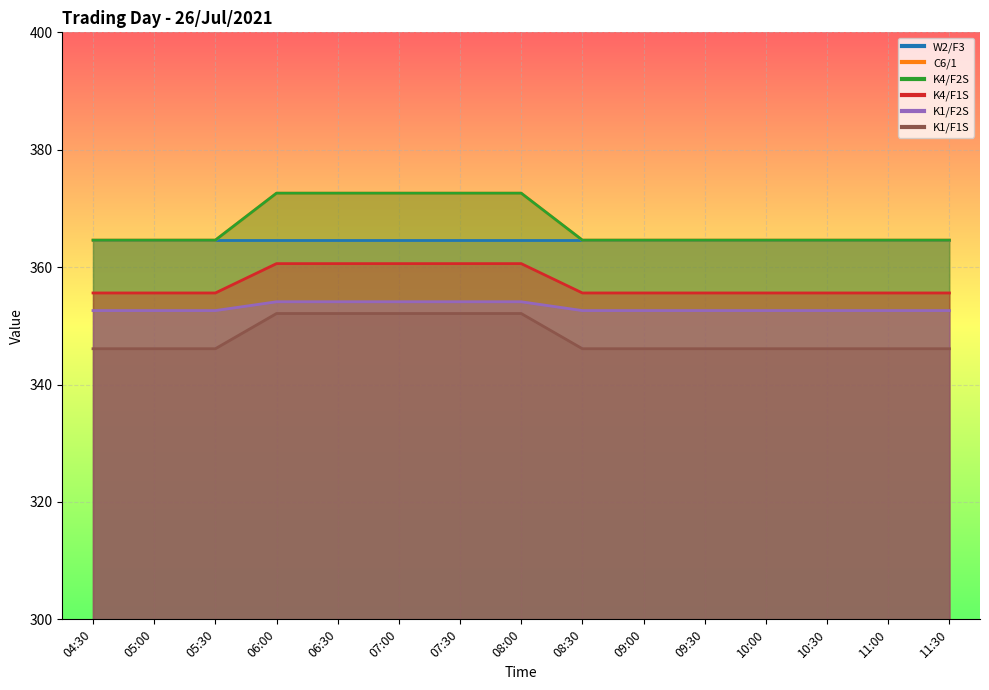

What is the difference between the K1/F2S values at 09:00 and 06:30?

1.5